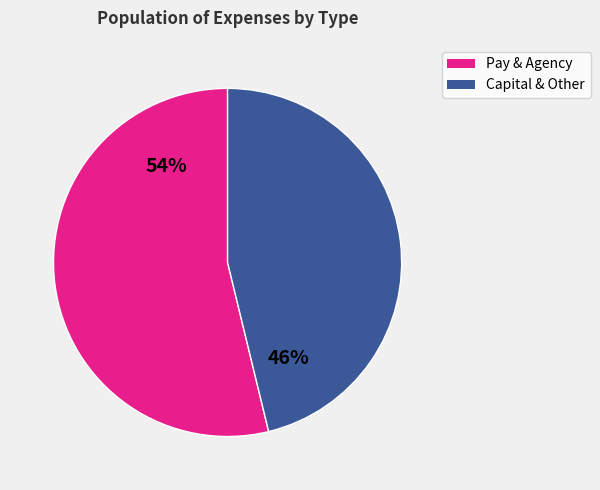

Is there any slice that represents more than half of the pie?

Yes